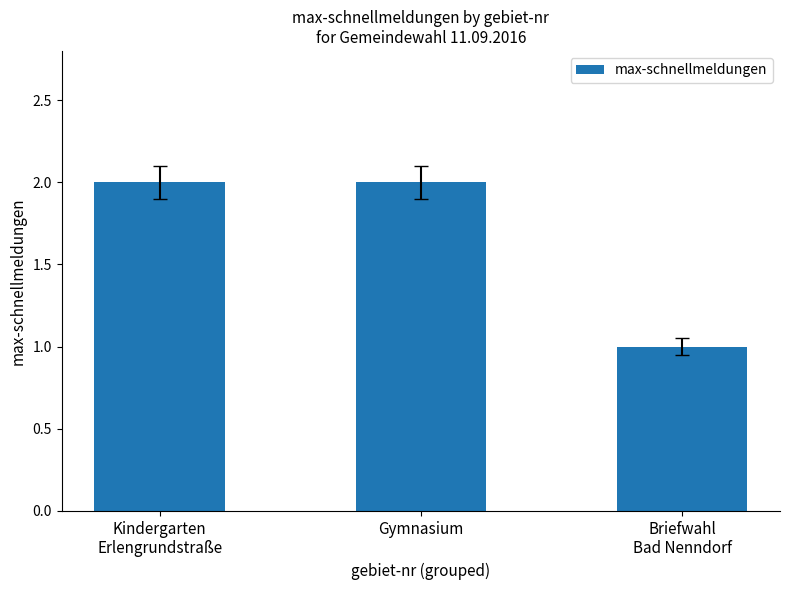

How many distinct data groups are displayed?

1